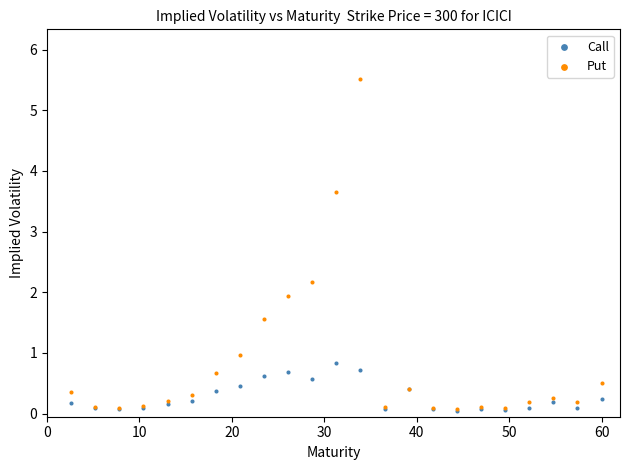

Which series contains the highest Y value?

Put